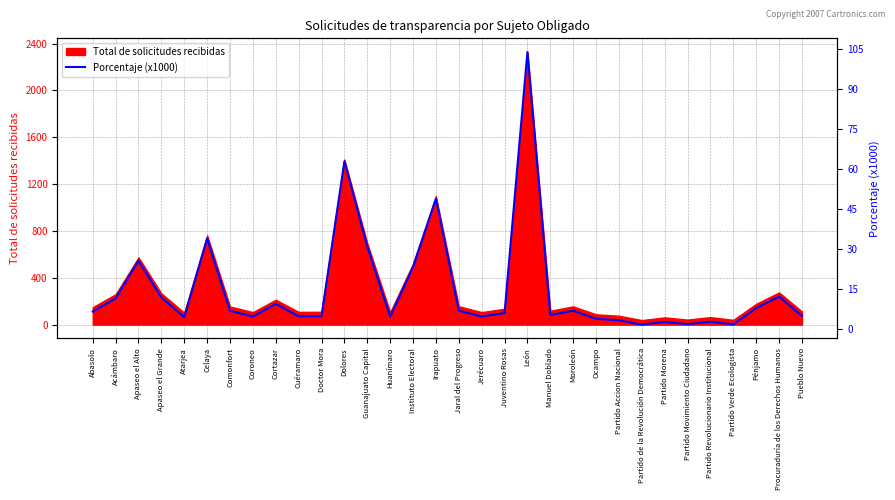

The chart shows a value of 4.1 at Pénjamo. True or false?

False